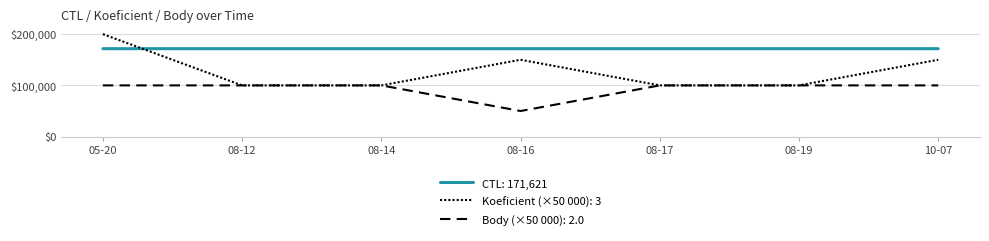

How many lines are shown in the chart?

3